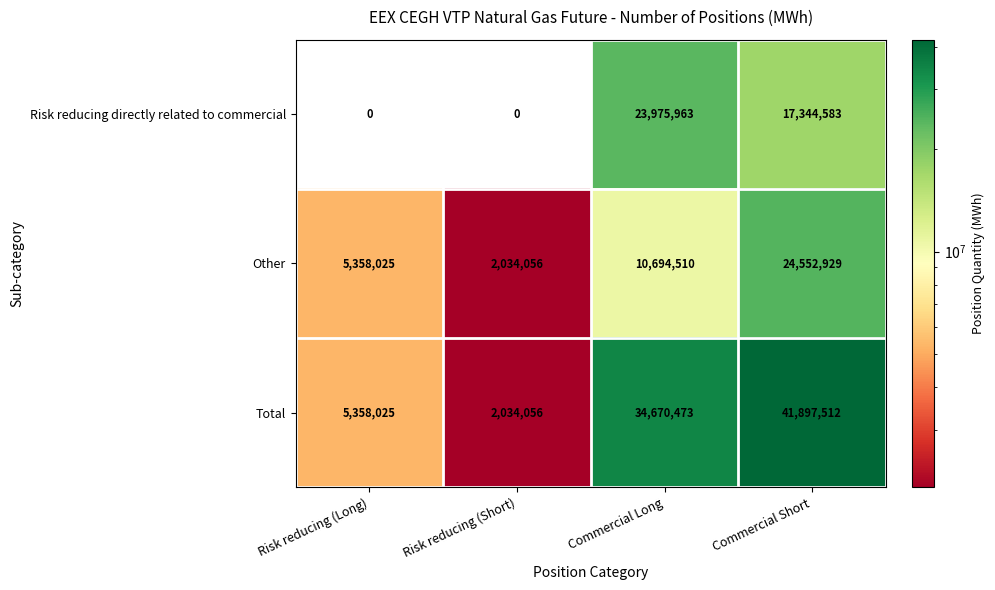

What is the lowest value of the Total series?

2034056